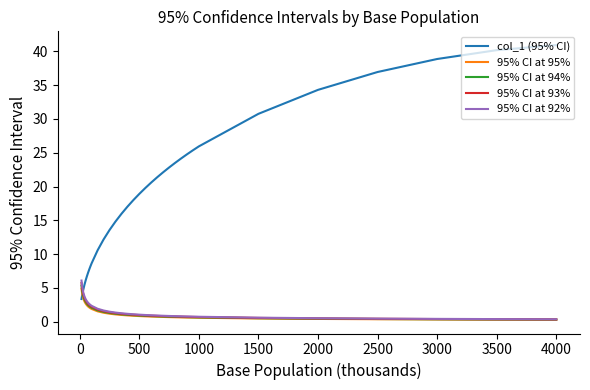

What is the difference between the maximum and minimum values in the 95% CI at 95% series?

4.6